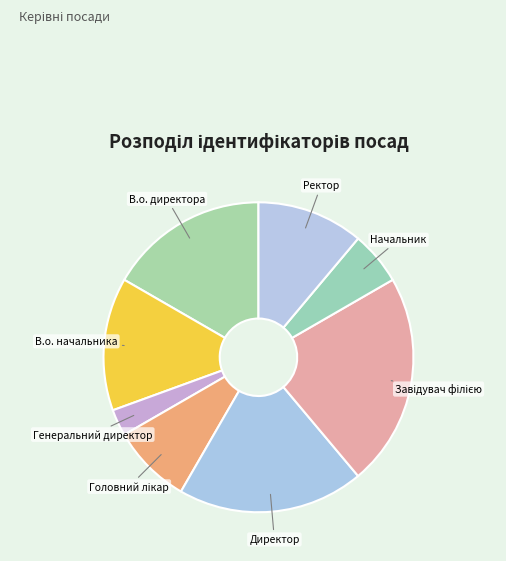

Count the number of slices in the pie.

8